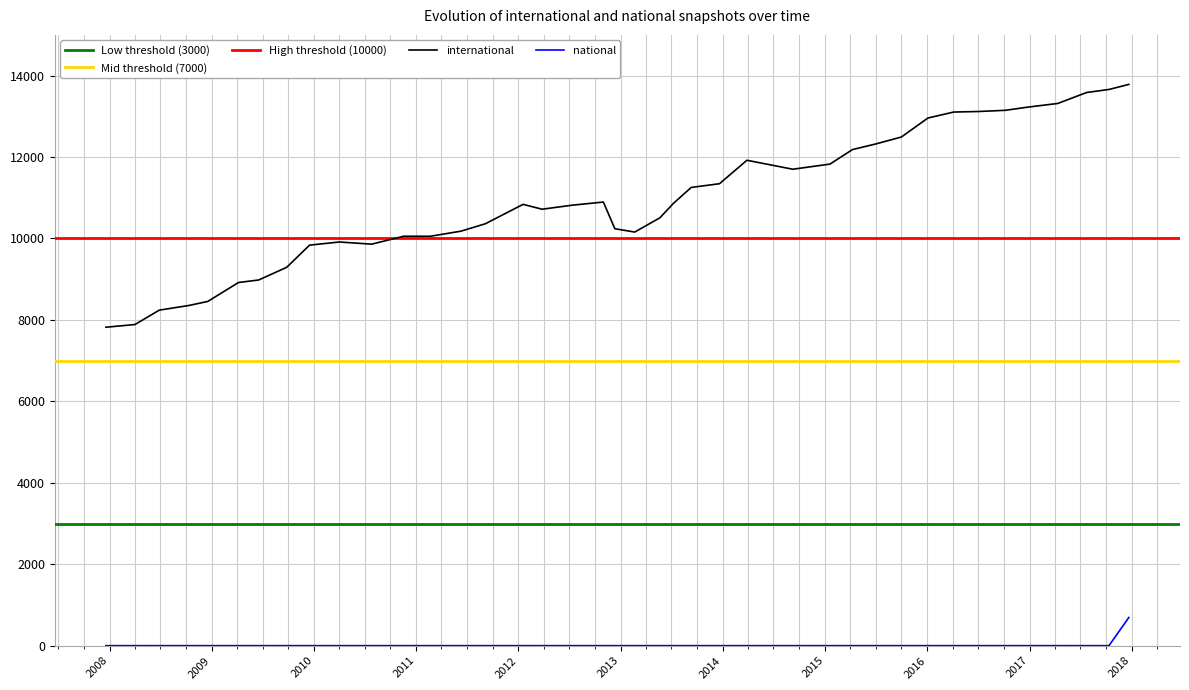

True or false: international and national intersect in this chart.

False